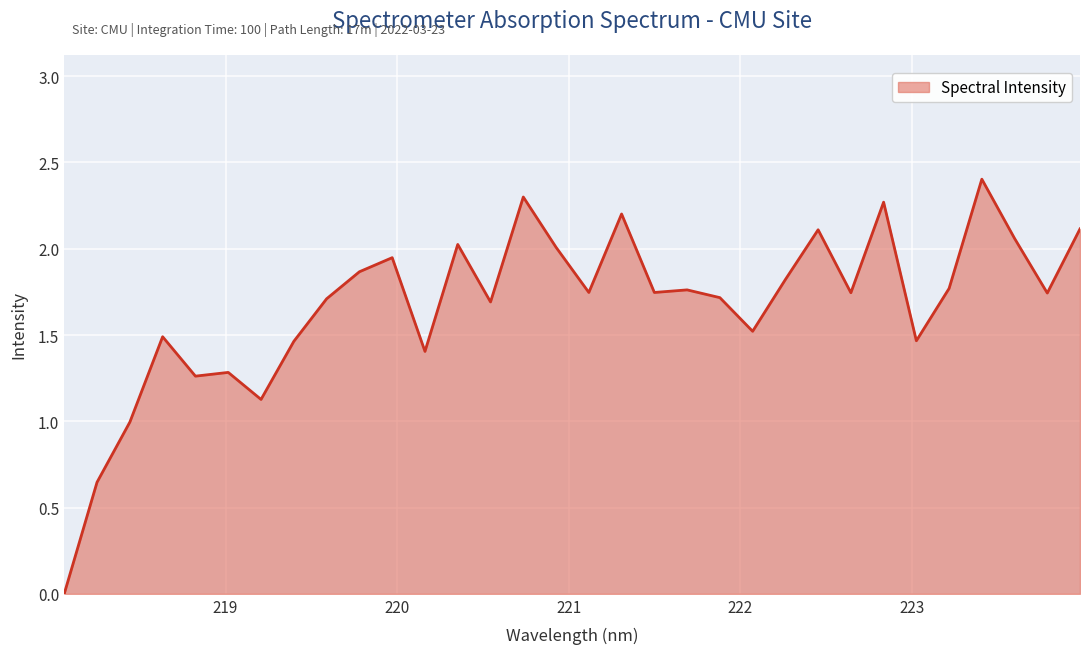

What is the maximum value shown in the chart?

2.4